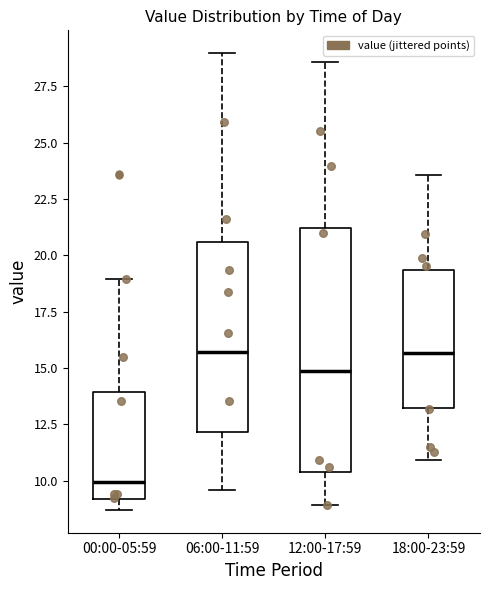

Reading left to right, transcribe this box plot: for each box, give where its median line is, the range the box spans, and where its two whiskers end, as read against the y-axis. The values are not printed on the chart, so give them approximately, as read against the axis.

00:00-05:59: median 10.0, box 9.0 to 14.0, whiskers 8.5 to 19.0
06:00-11:59: median 15.5, box 12.0 to 20.5, whiskers 9.5 to 29.0
12:00-17:59: median 15.0, box 10.5 to 21.0, whiskers 9.0 to 28.5
18:00-23:59: median 15.5, box 13.0 to 19.5, whiskers 11.0 to 23.5